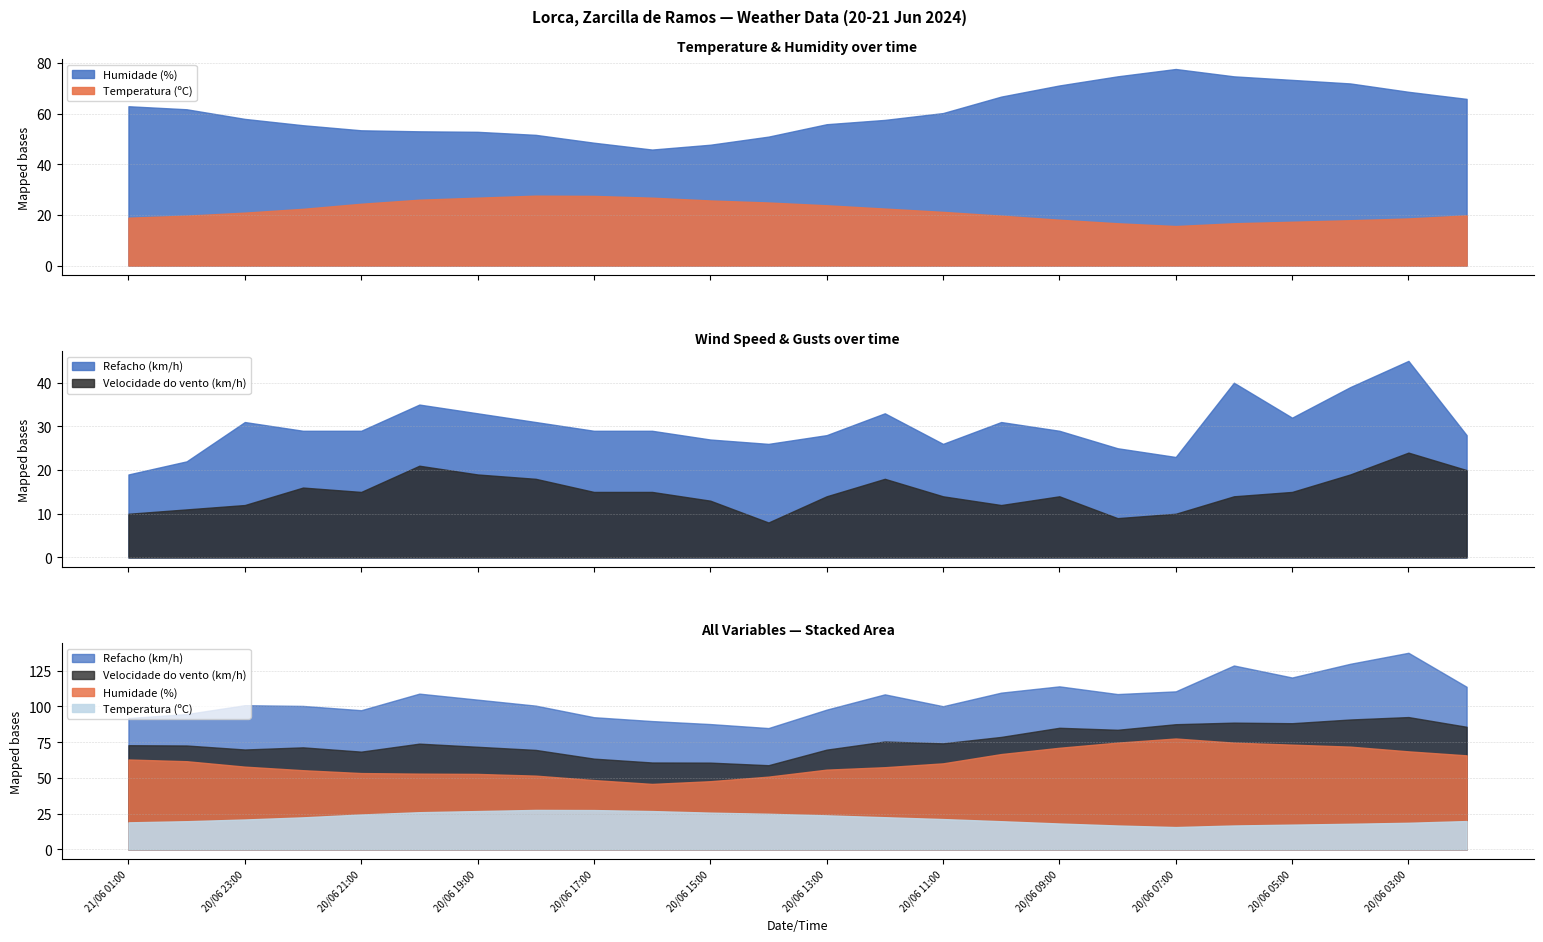

True or false: Velocidade do vento (km/h) has more than 0 interior local peaks.

True